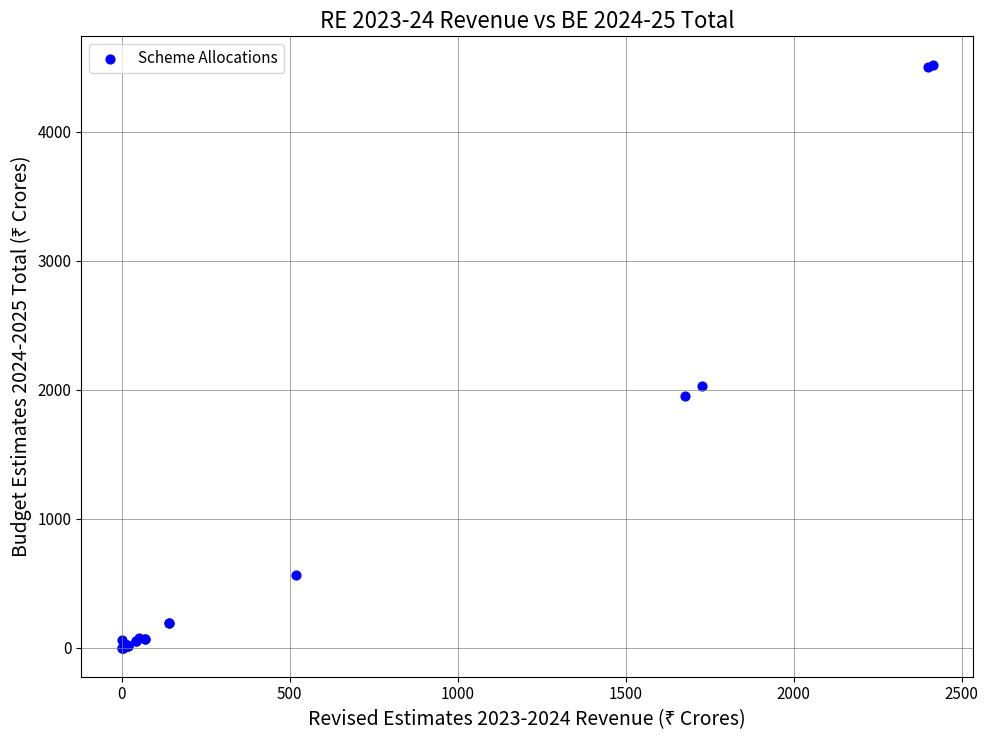

What Y value in the scatter plot is closest to 2257?

2032.3